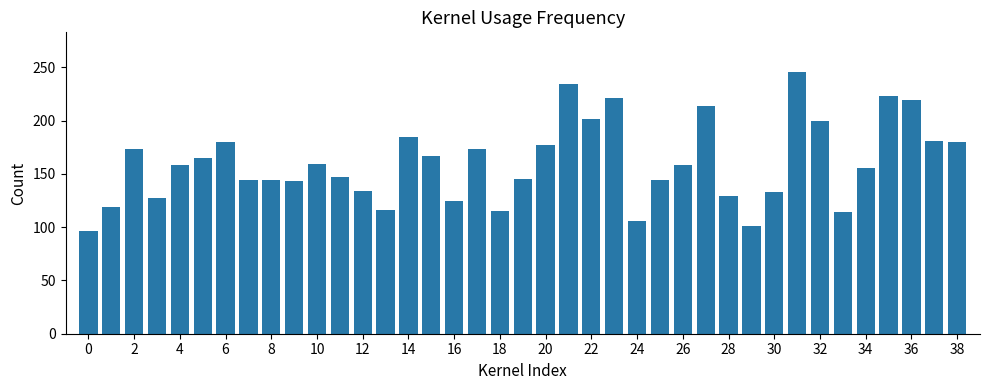

What is the average value?

160